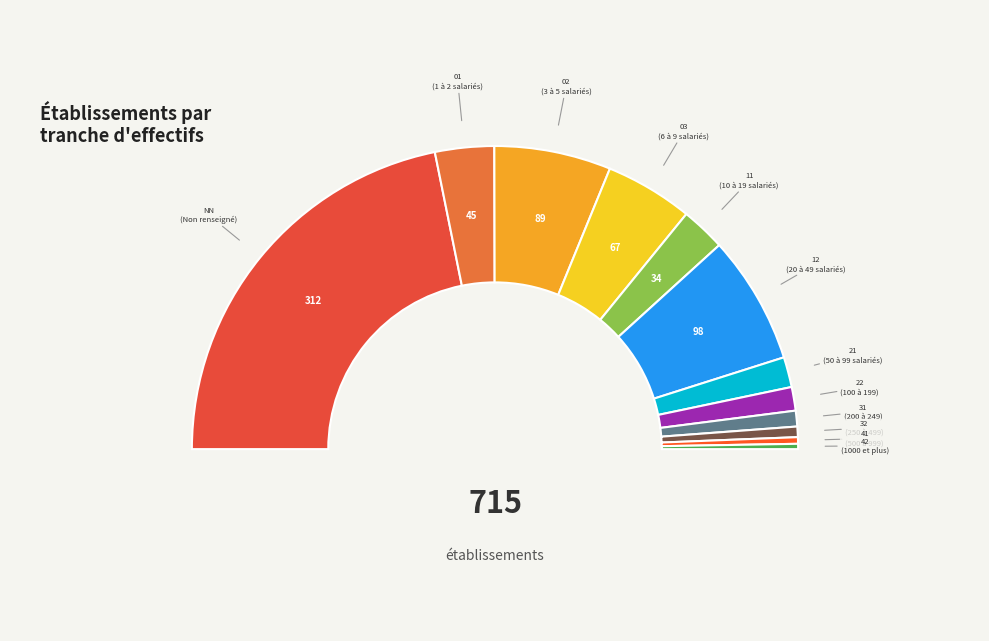

Is it true that 41 is 7% of the pie?

False